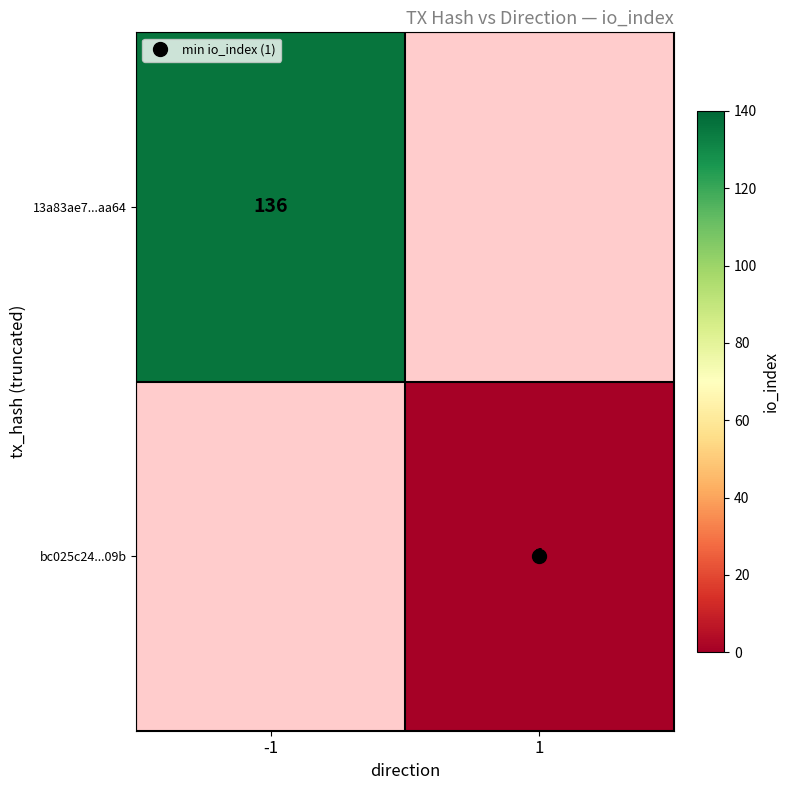

What is the greatest value displayed?

136.0